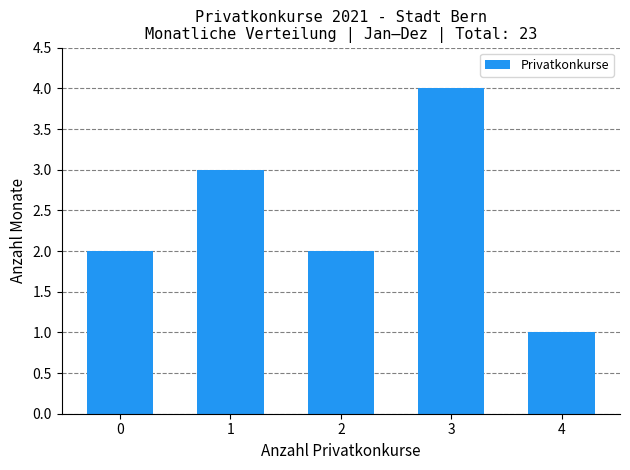

Reading left to right, transcribe all the data shown in this chart.

0=2	1=3	2=2	3=4	4=1